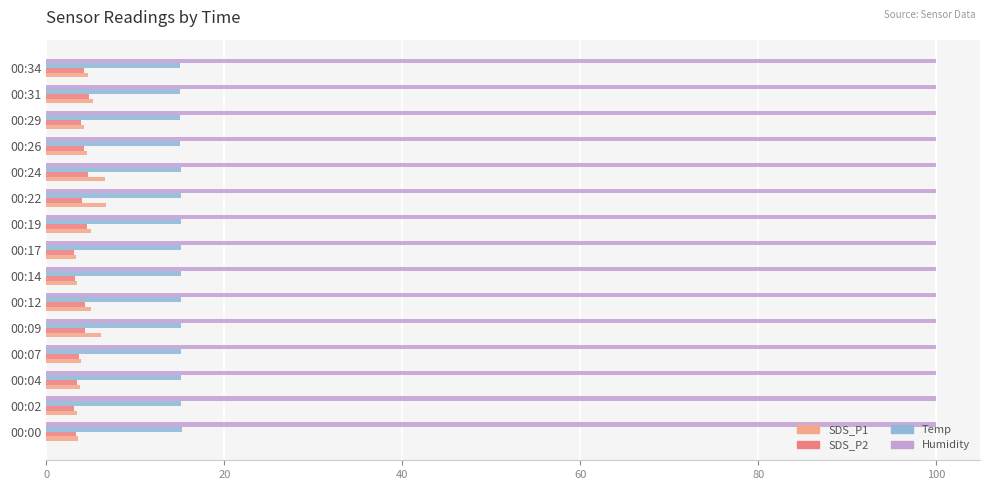

What is the total value across all series at 00:26?

123.8